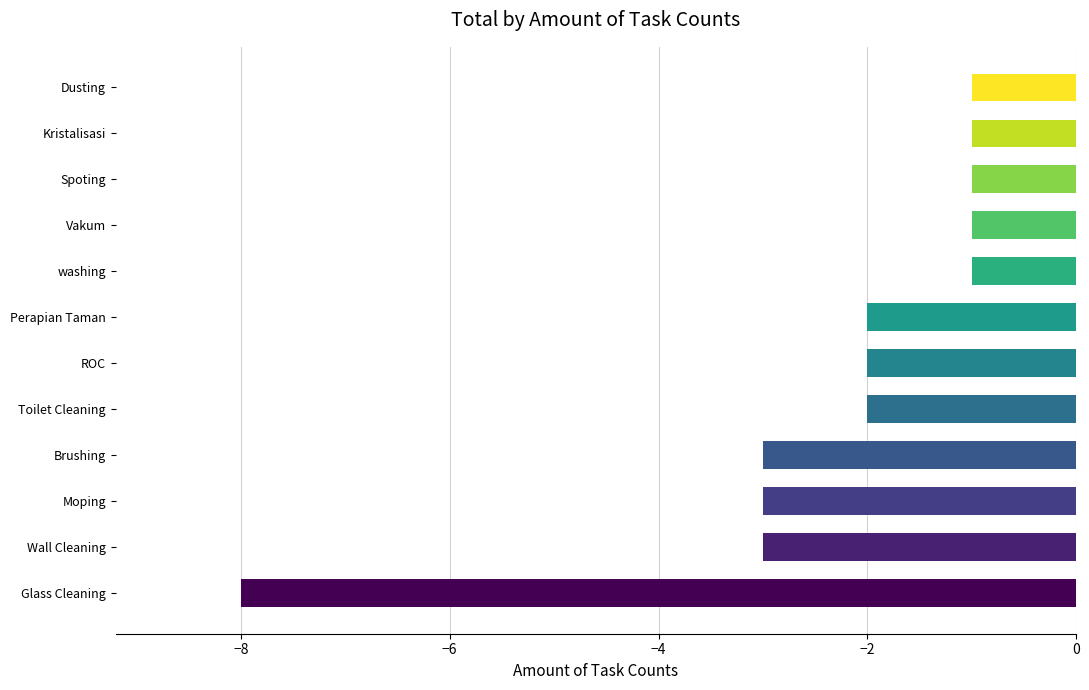

Reading bottom to top, list all the values displayed in this chart.

Glass Cleaning=-8	Wall Cleaning=-3	Moping=-3	Brushing=-3	Toilet Cleaning=-2	ROC=-2	Perapian Taman=-2	washing=-1	Vakum=-1	Spoting=-1	Kristalisasi=-1	Dusting=-1